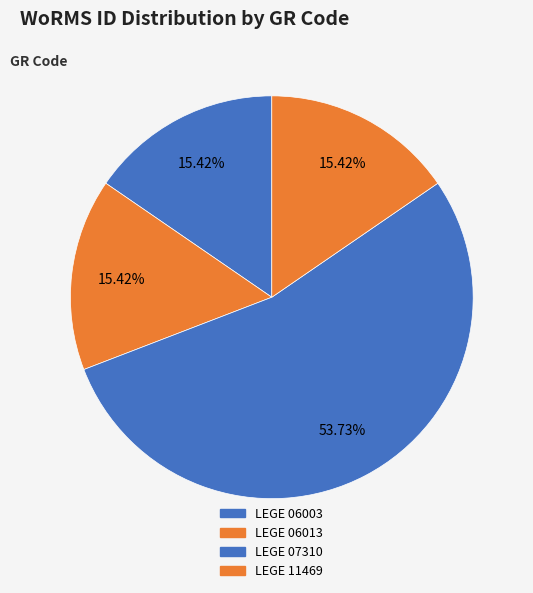

Count the number of slices in the pie.

4